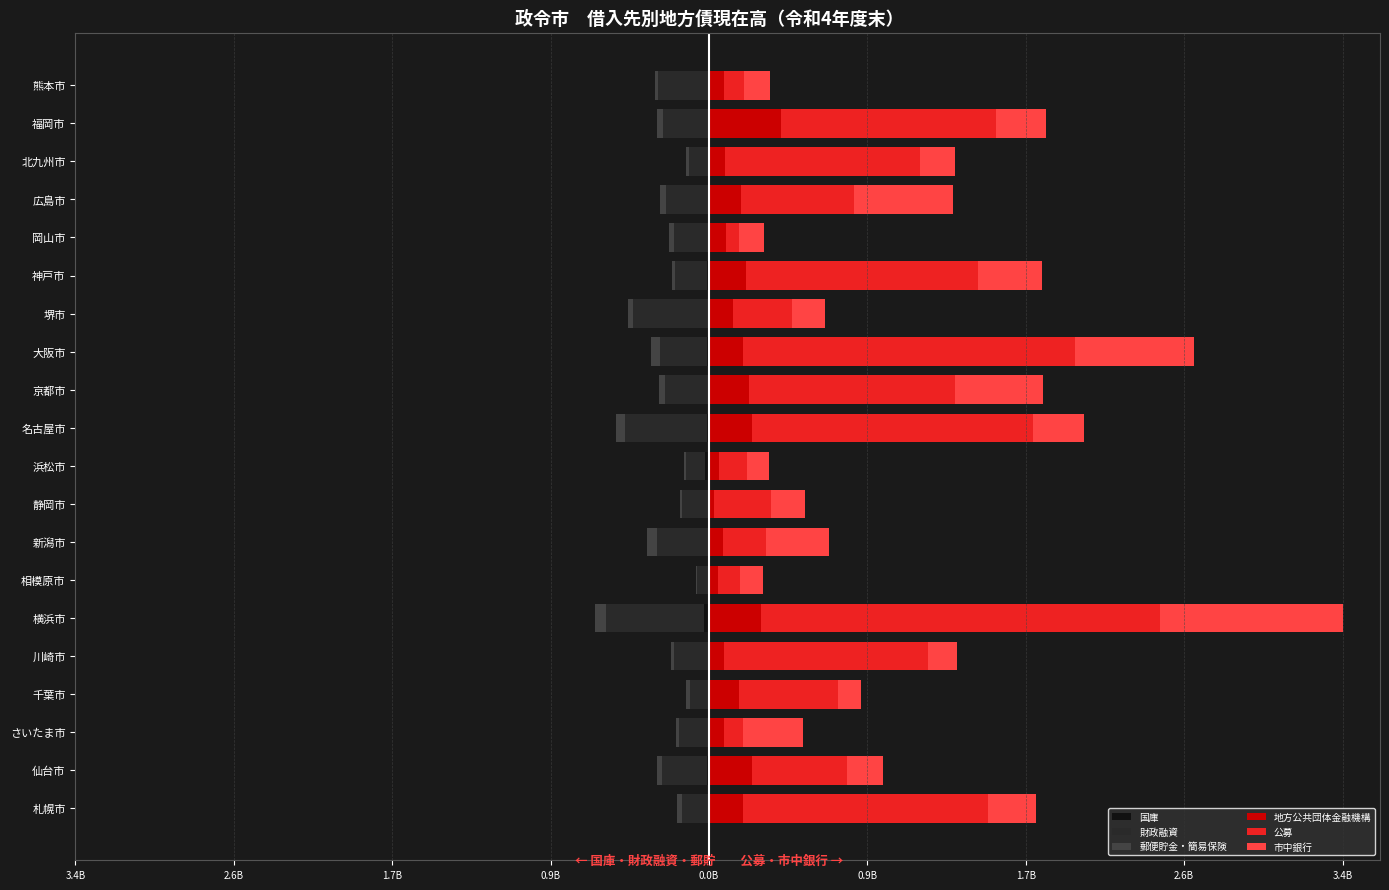

At how many categories does at least one series exceed 1?

9